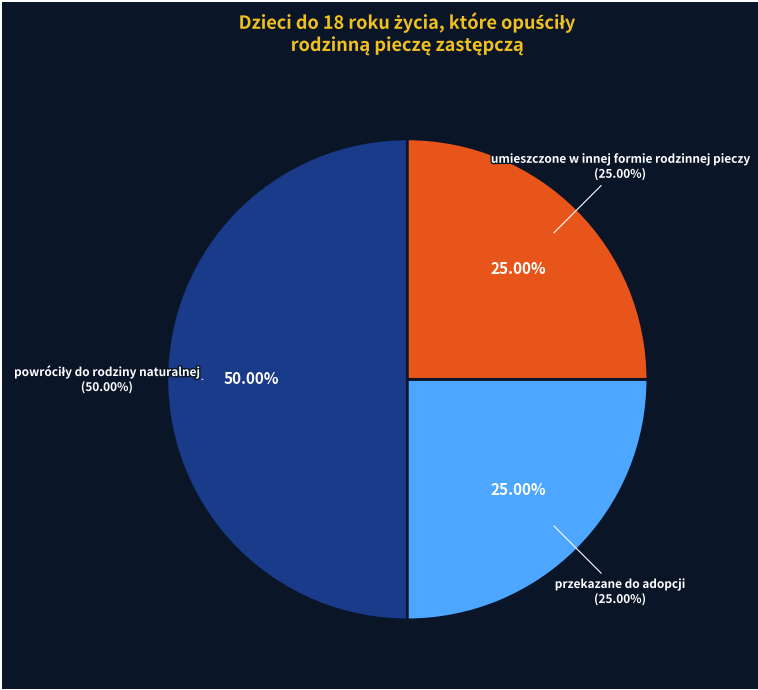

How many segments does this pie chart have?

3